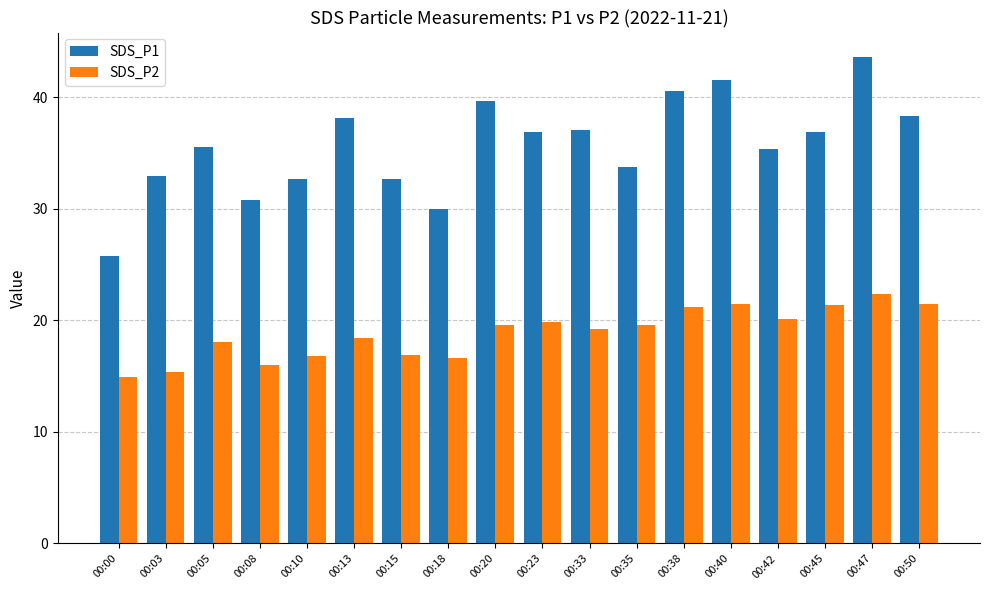

What is the difference between the SDS_P2 values at 00:10 and 00:23?

3.0